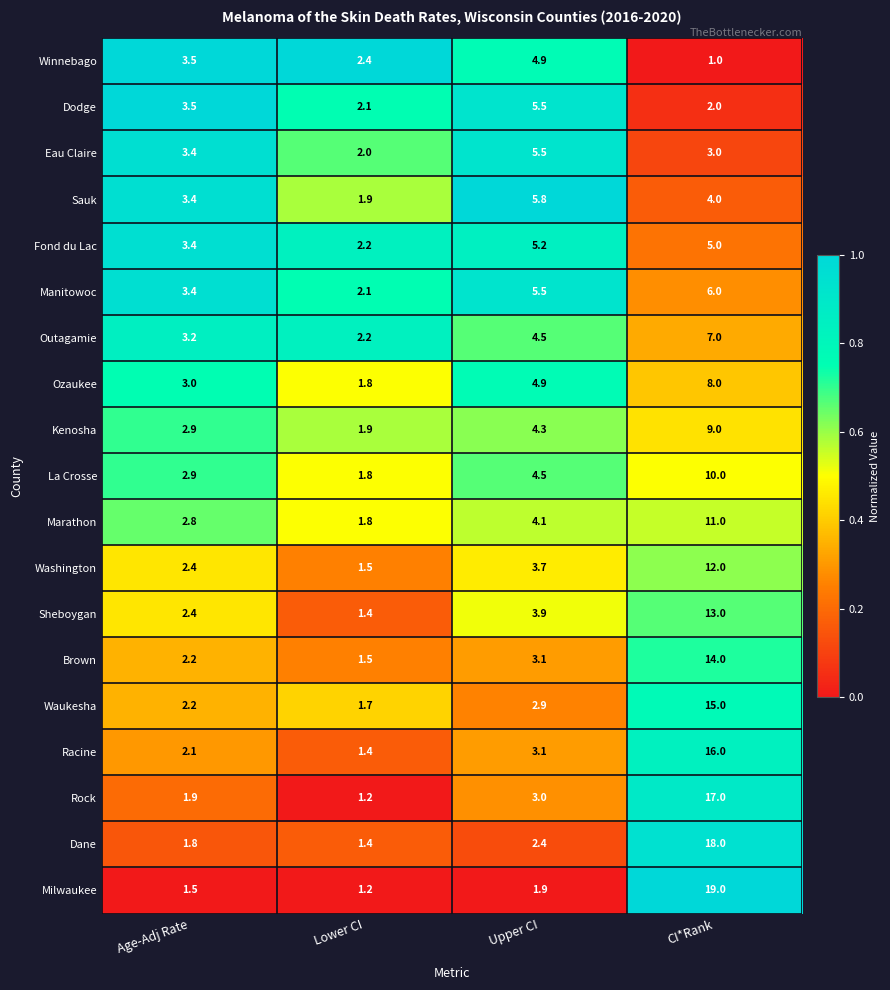

The value of Marathon at CI*Rank is 2.3. True or false?

False